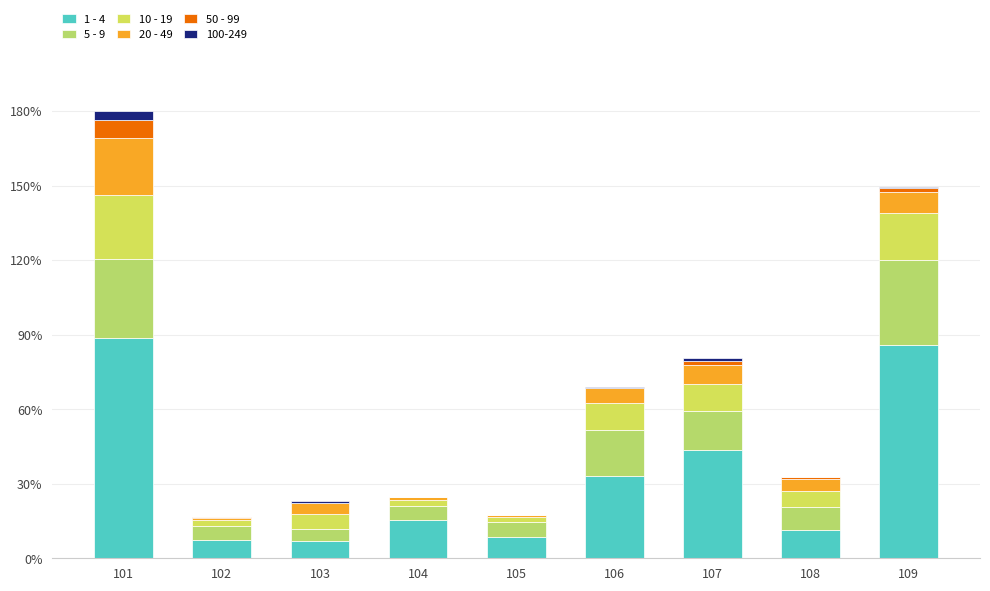

Are the bars grouped side by side (vs. stacked)?

No